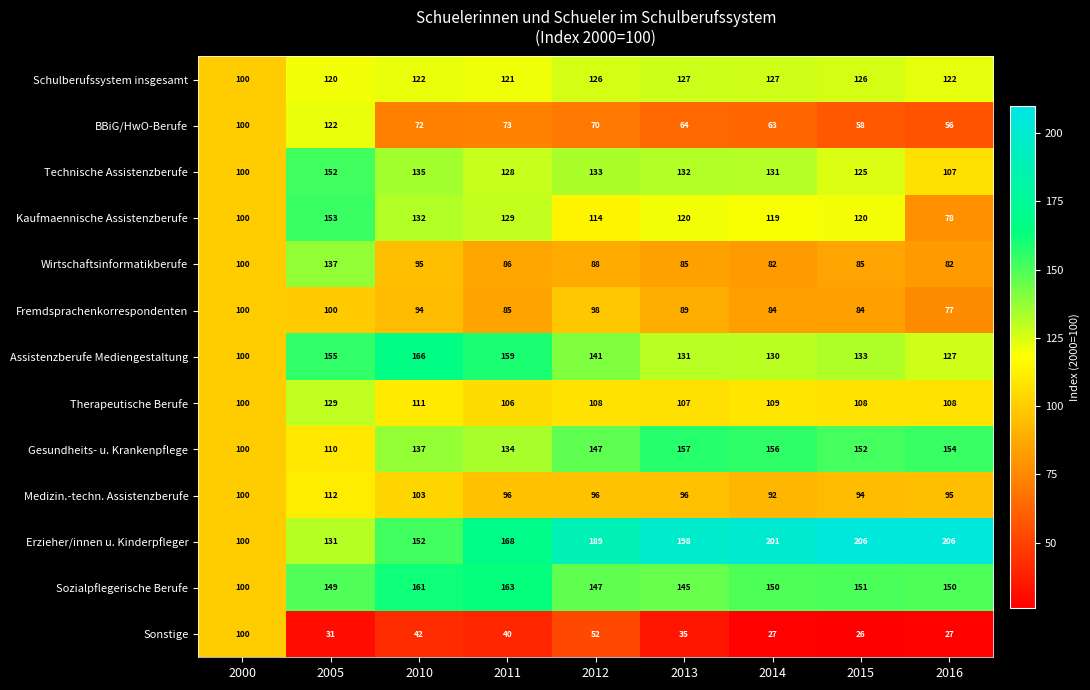

Which series has the widest spread of values?

Erzieher/innen u. Kinderpfleger